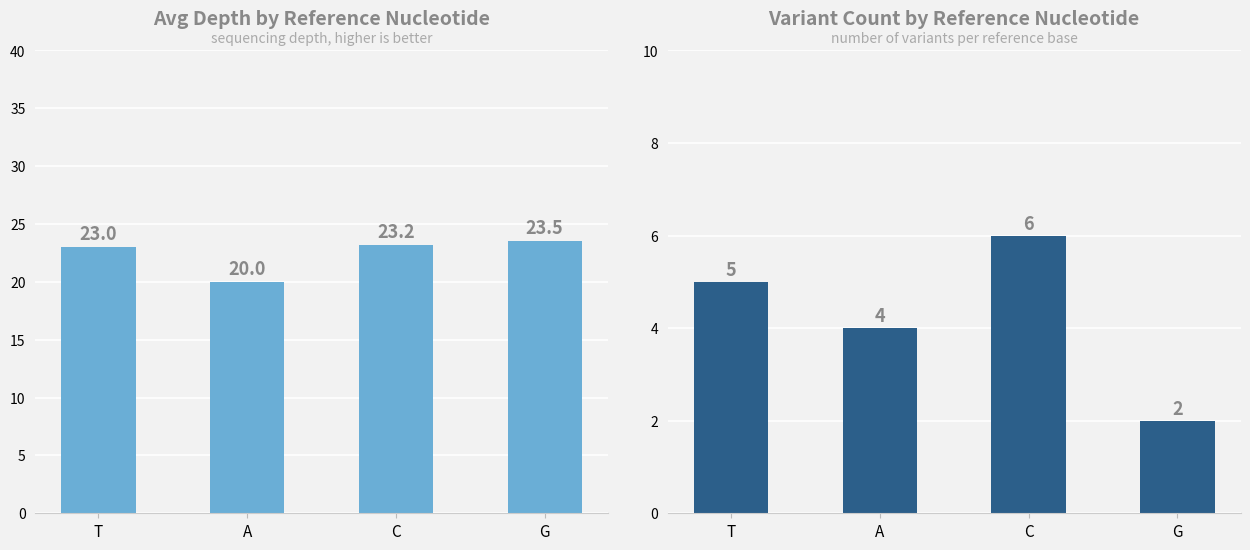

Count the number of data series in this chart.

2